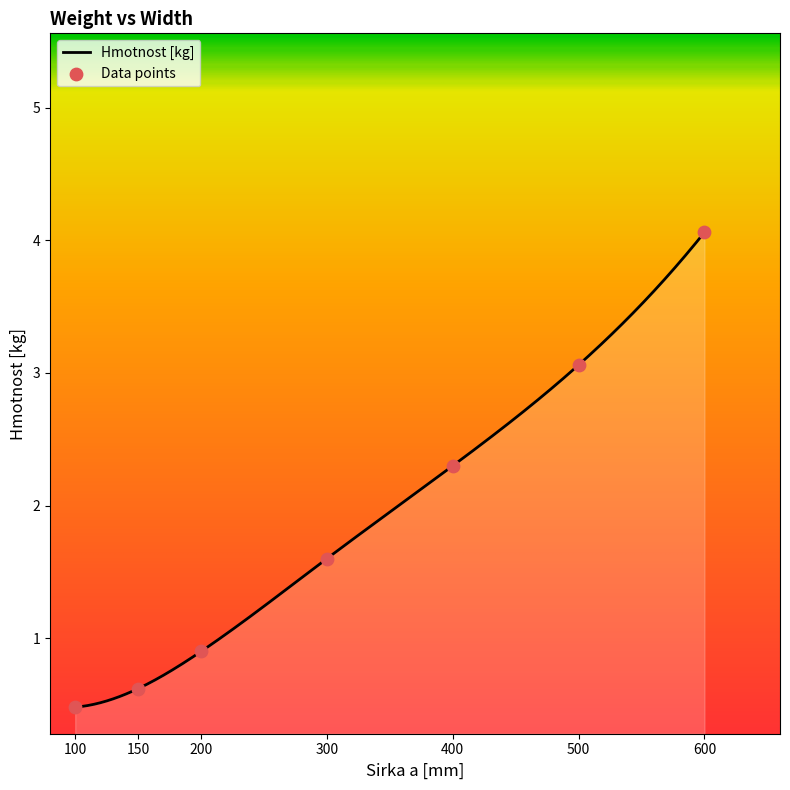

What is the change in value from 400 to 600?

+1.8